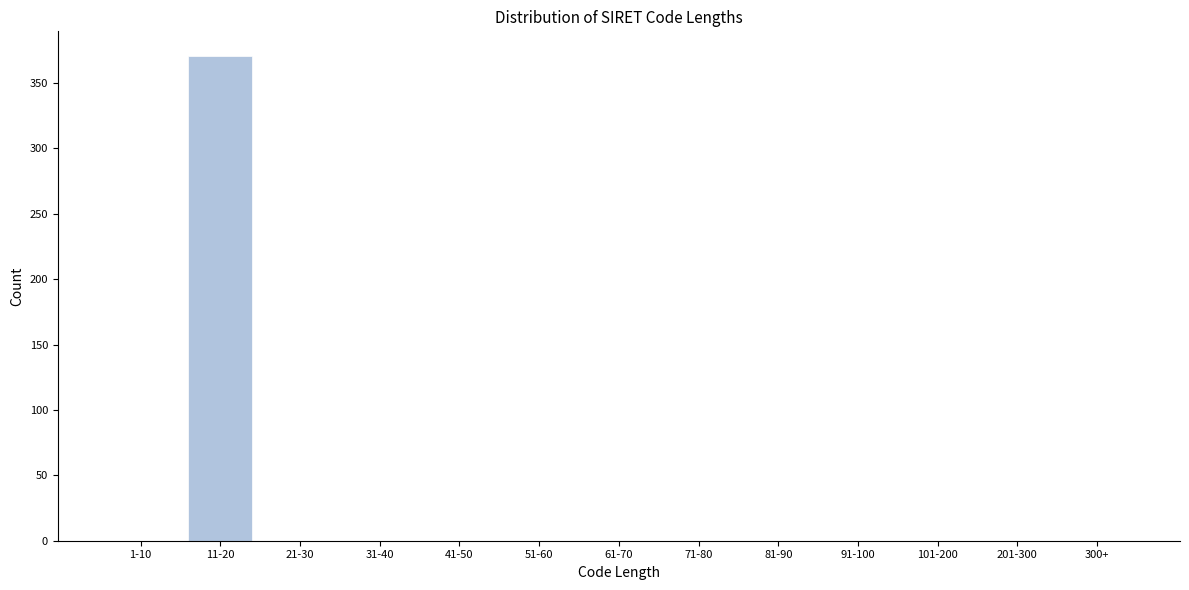

Reading left to right, list all the values displayed in this chart.

1-10=0	11-20=371	21-30=0	31-40=0	41-50=0	51-60=0	61-70=0	71-80=0	81-90=0	91-100=0	101-200=0	201-300=0	300+=0